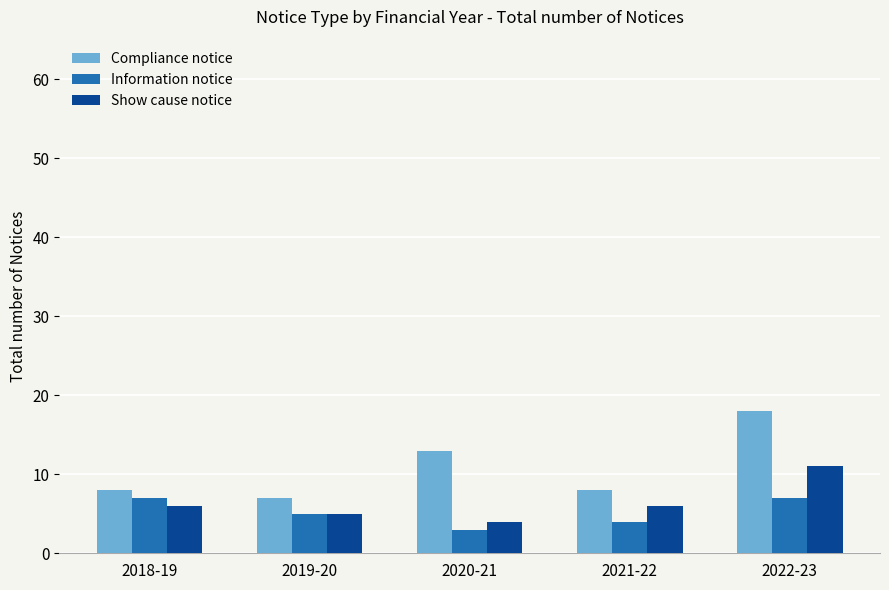

What position from the left is 2022-23?

5